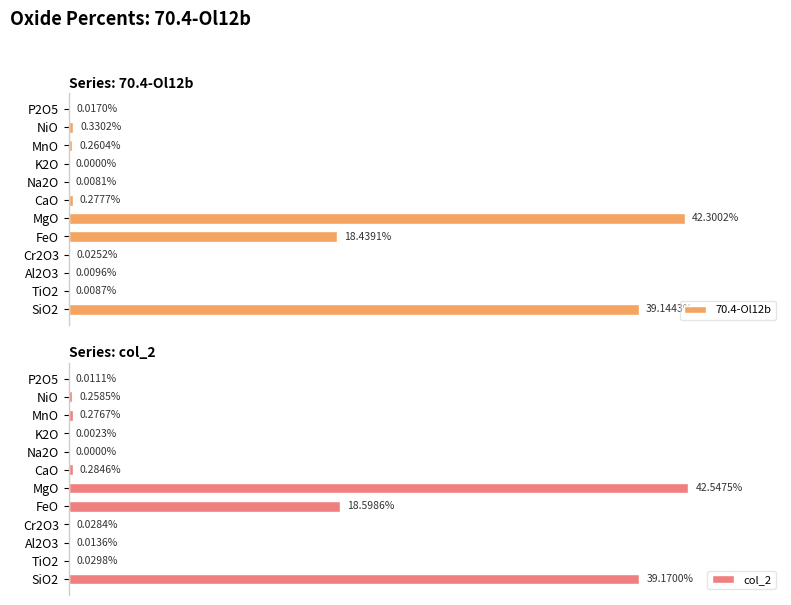

Where is 70.4-Ol12b nearest to the value 21?

FeO